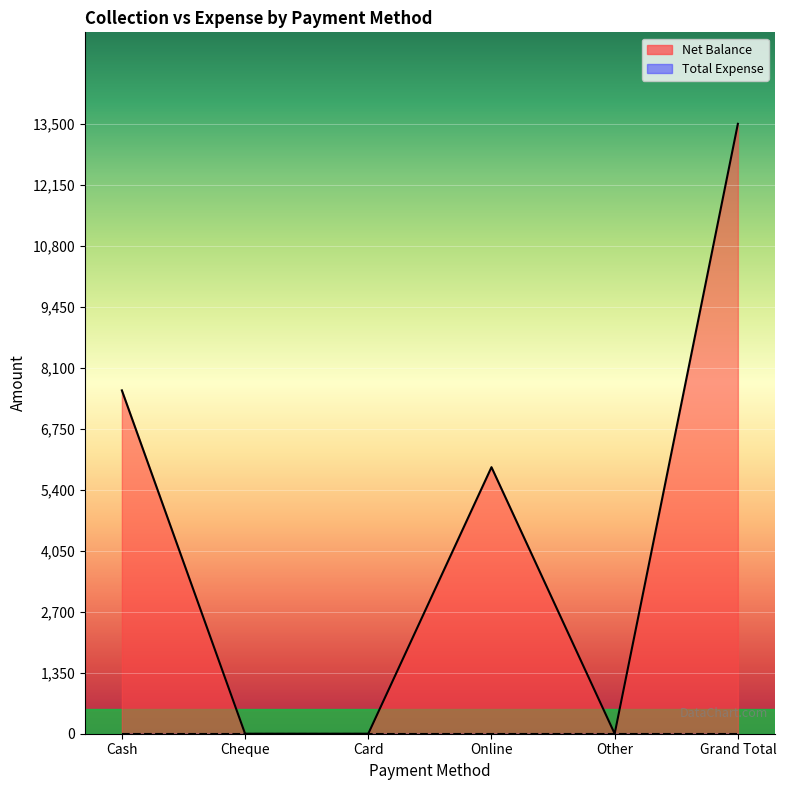

What is the average value?

4500